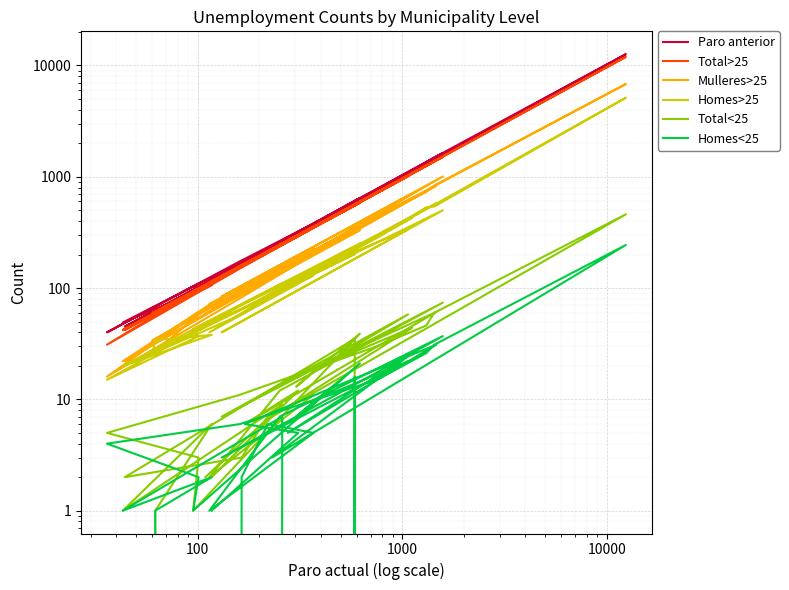

In Total<25, how many points are higher than both neighbors (excluding endpoints)?

11